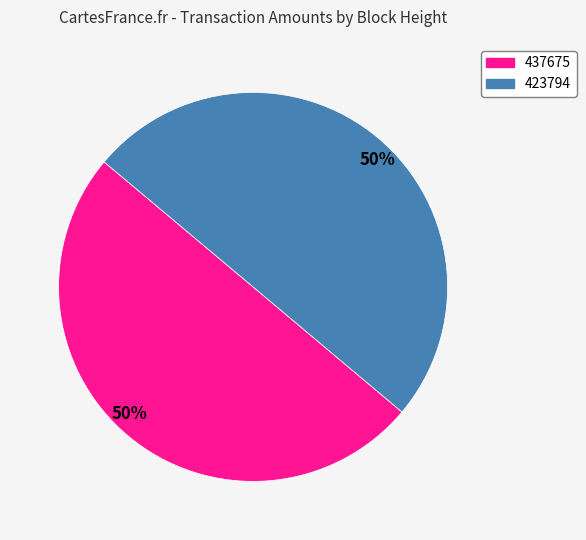

Do 437675 and 423794 together represent more than half of the pie?

Yes